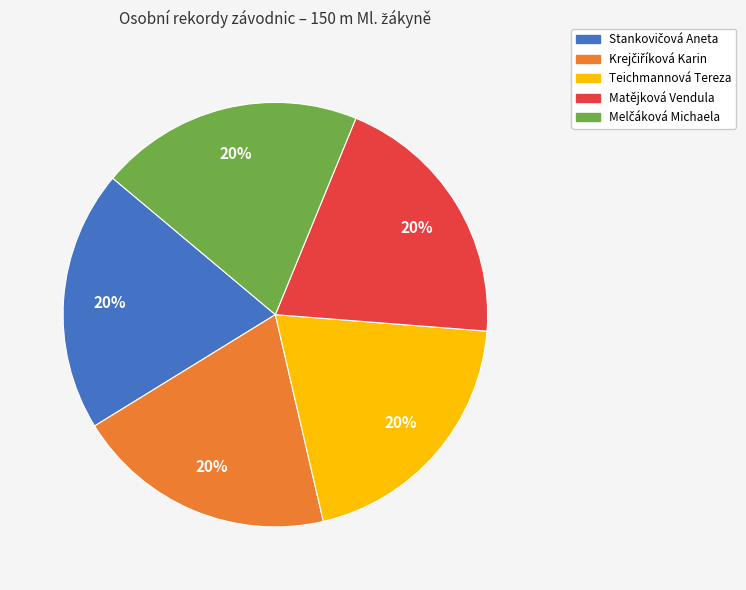

What is the ratio of the value at Matějková Vendula to the value at Teichmannová Tereza?

1.0